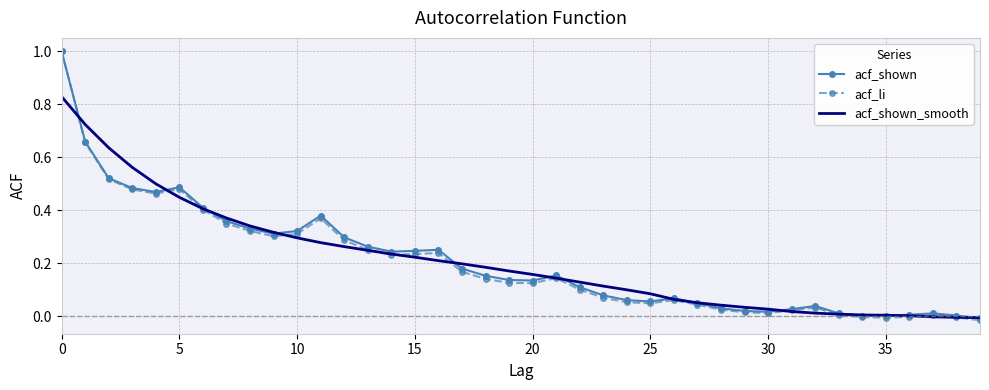

What is the sum of all acf_shown_smooth values?

8.4